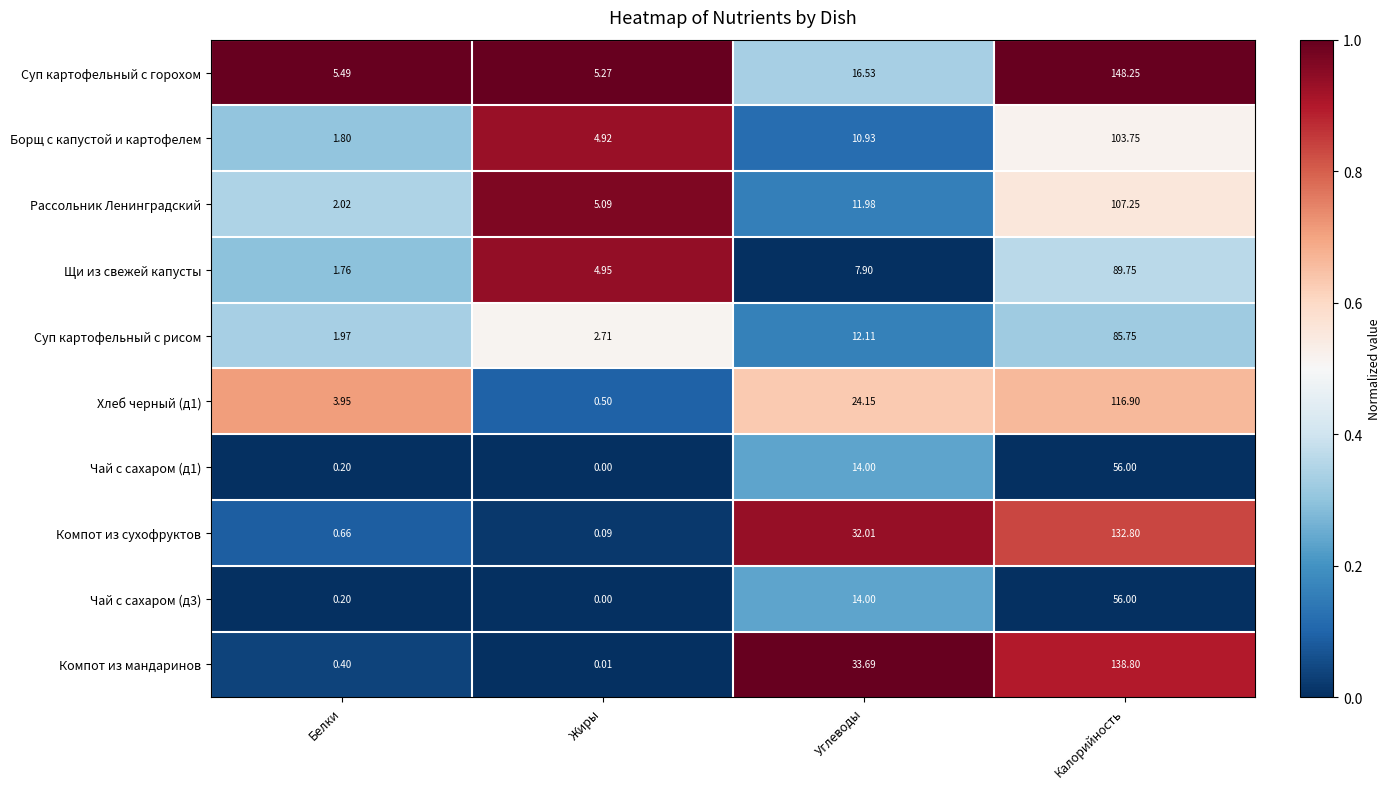

At which category does the chart reach its peak across all series?

Калорийность